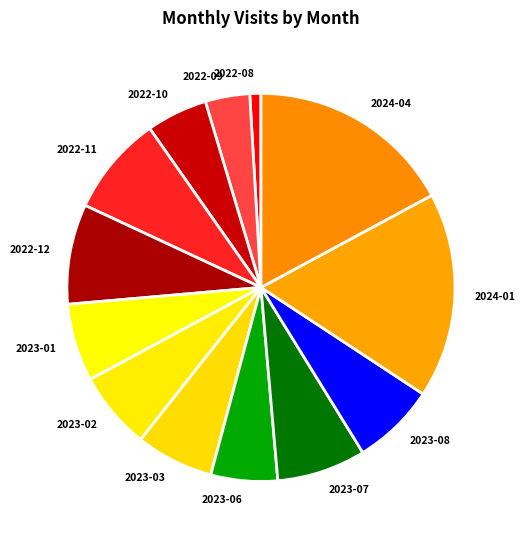

Which slice is the smallest?

2022-08